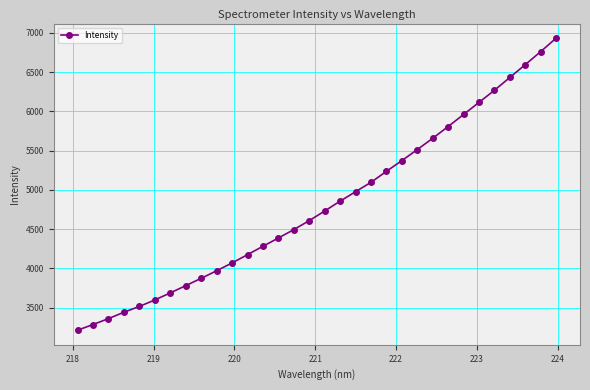

What is the difference between the second highest and second lowest values?

3476.8